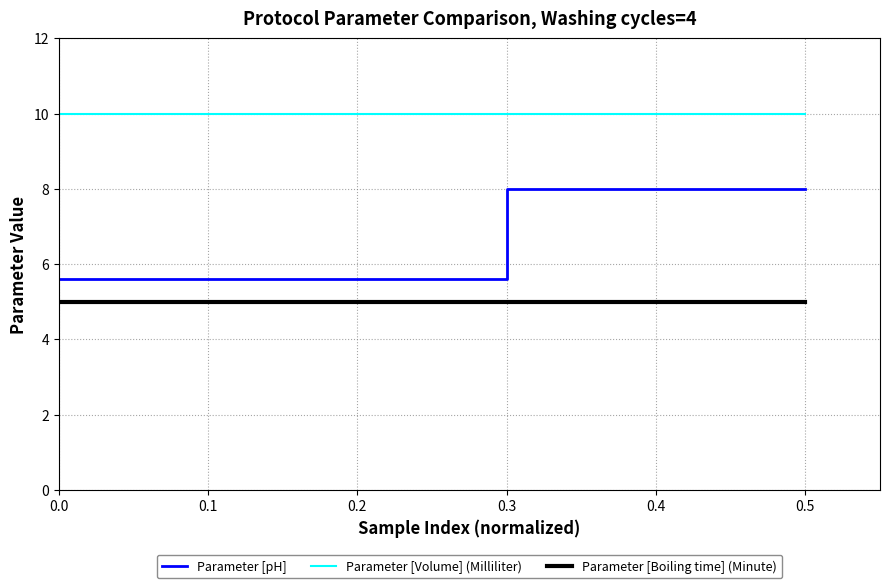

List the series in order of their peak value, highest first.

Parameter [Volume] (Milliliter), Parameter [pH], Parameter [Boiling time] (Minute)